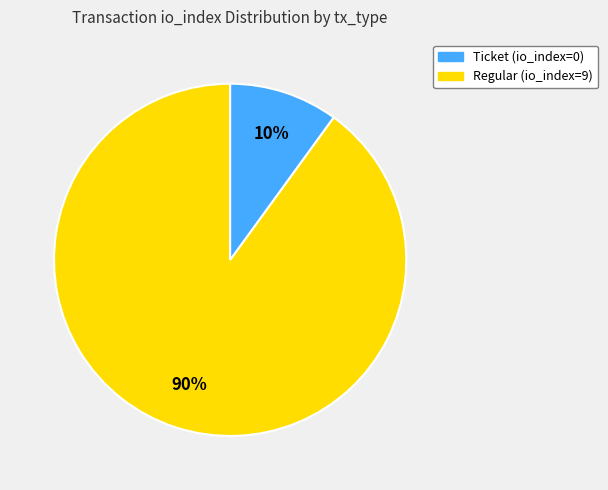

Rank the categories by value from lowest to highest.

Regular (io_index=9), Ticket (io_index=0)